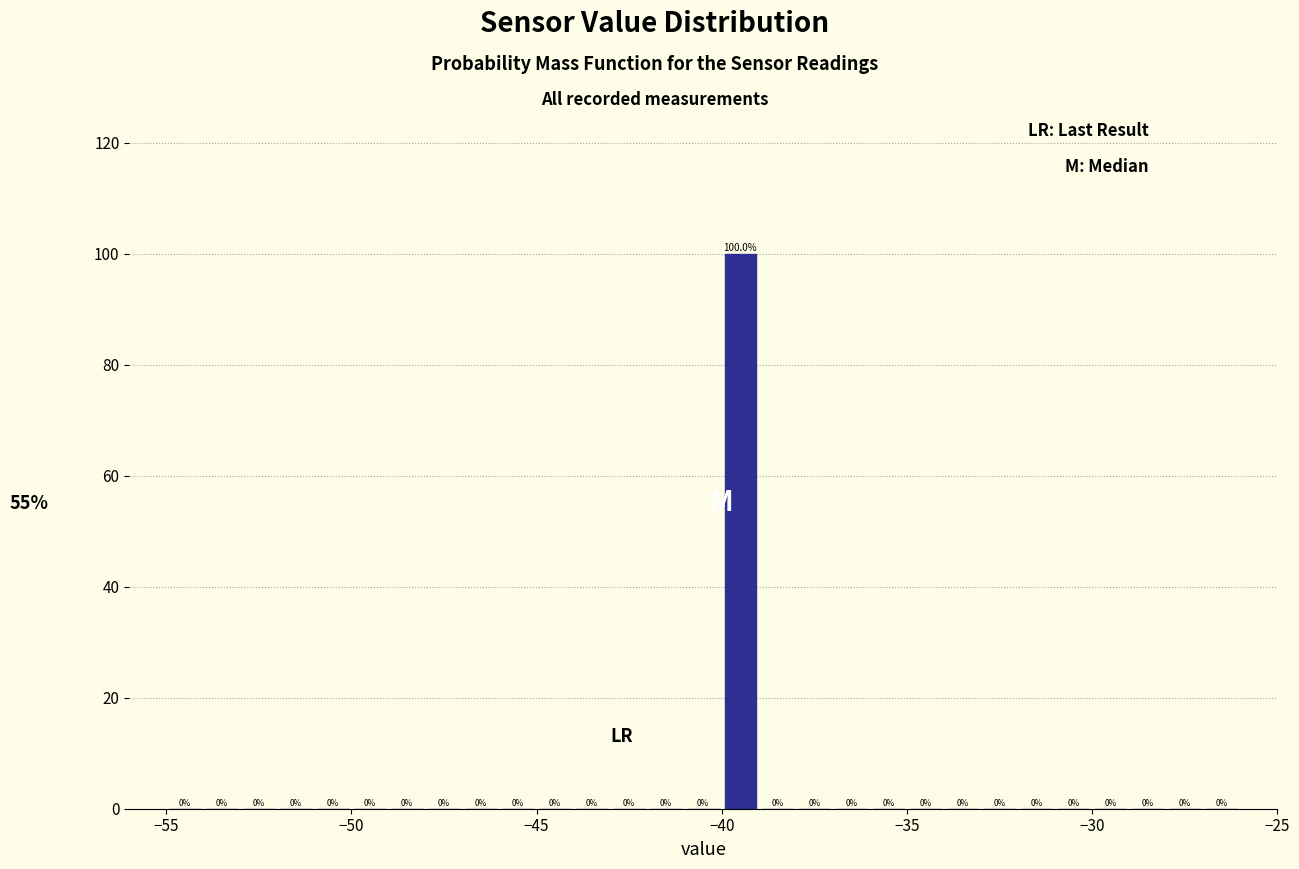

Read against the x-axis, roughly where is the centre of the tallest bar?

-39.5